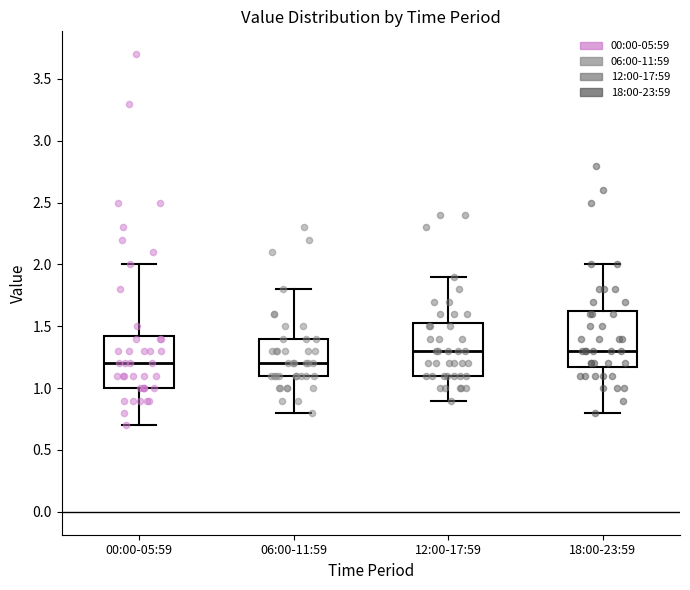

Where does the median line of the box for 00:00-05:59 sit on the y-axis? The values are not printed on the chart, so give them approximately, as read against the axis.

1.20